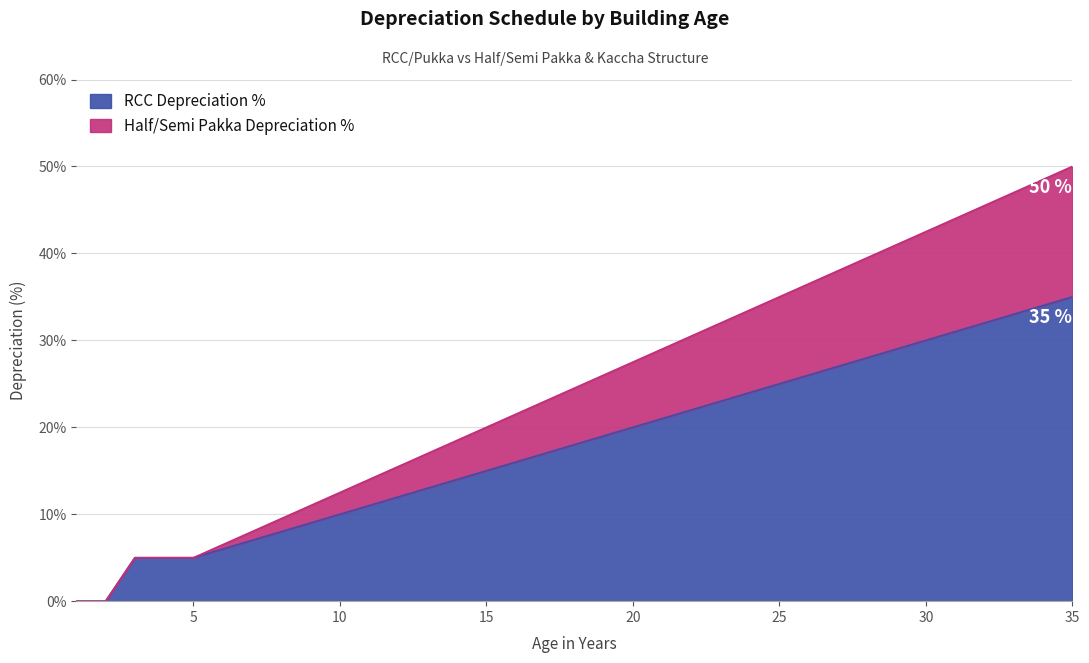

What is the total value across all series at 9?

20.0